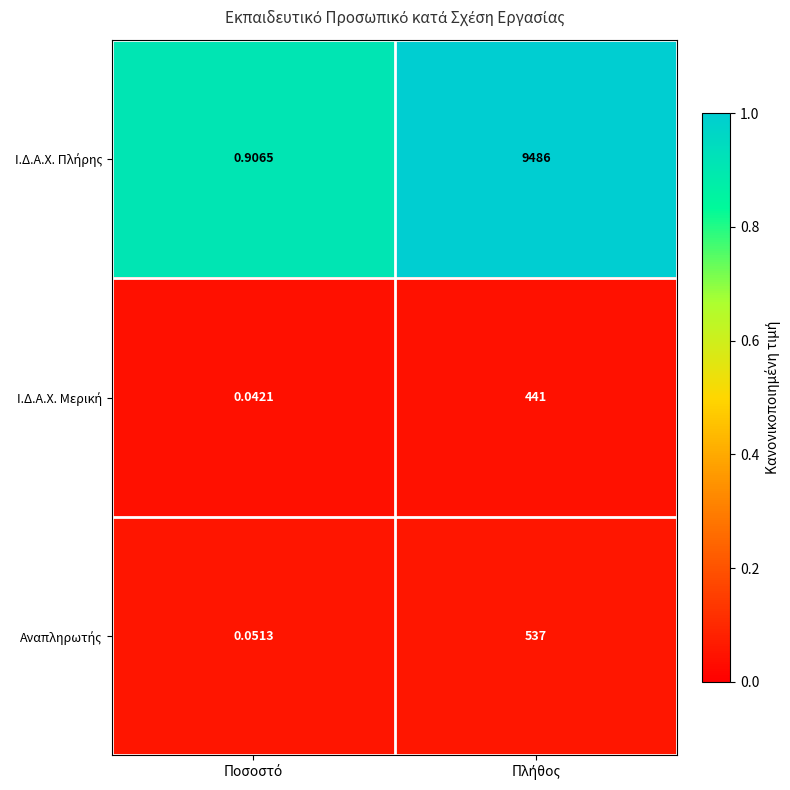

How many distinct data groups are displayed?

3